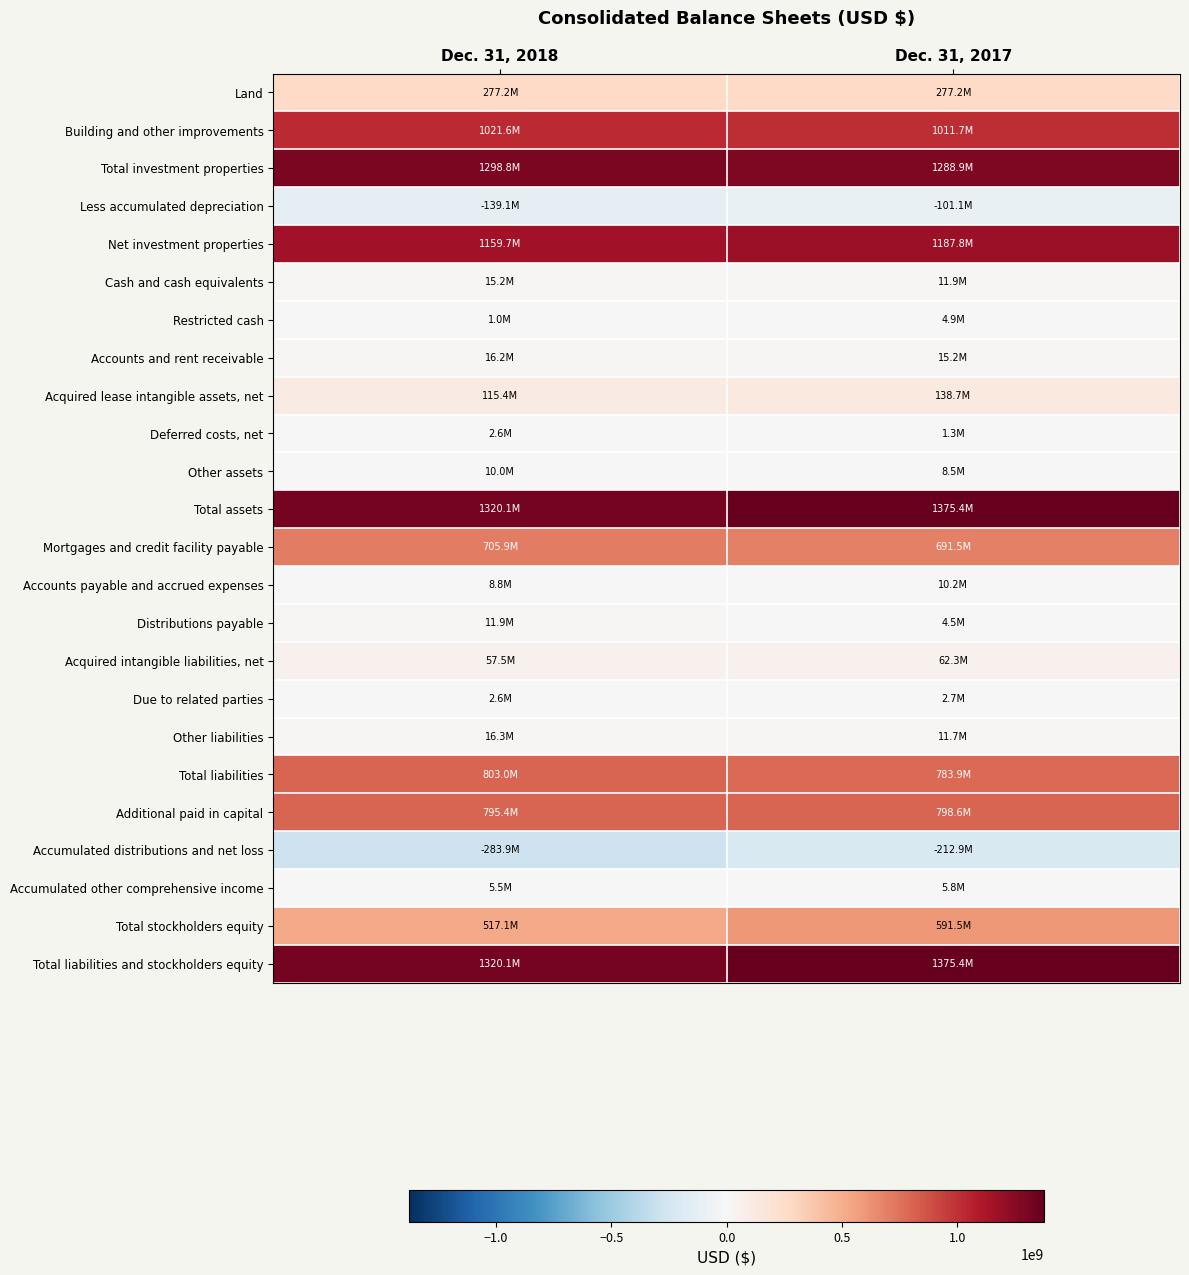

Count the number of data series in this chart.

24